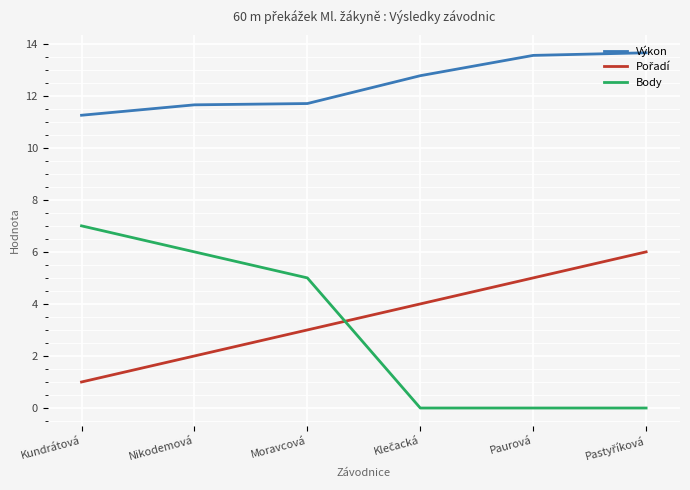

Which series has the largest range (max minus min)?

Body